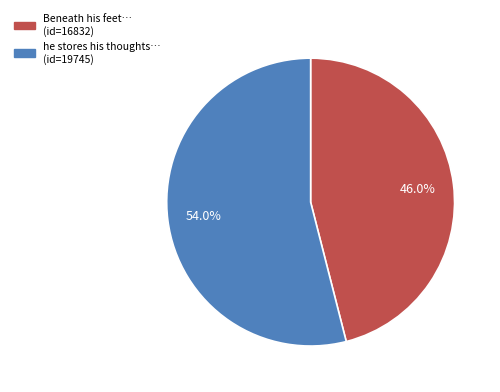

How many segments does this pie chart have?

2